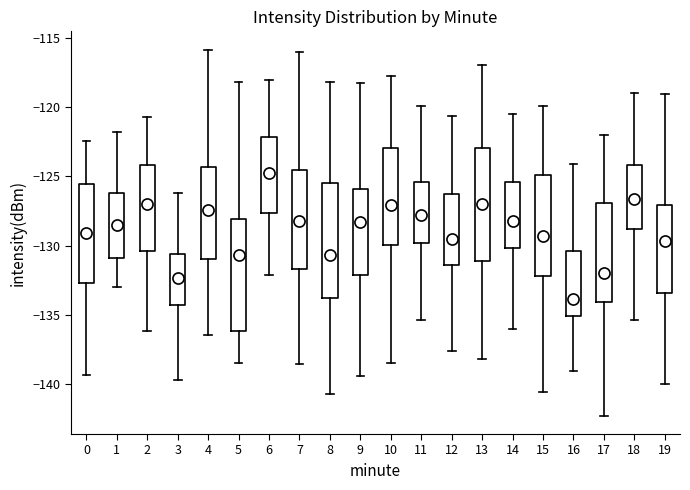

Which box's median line is the highest?

6